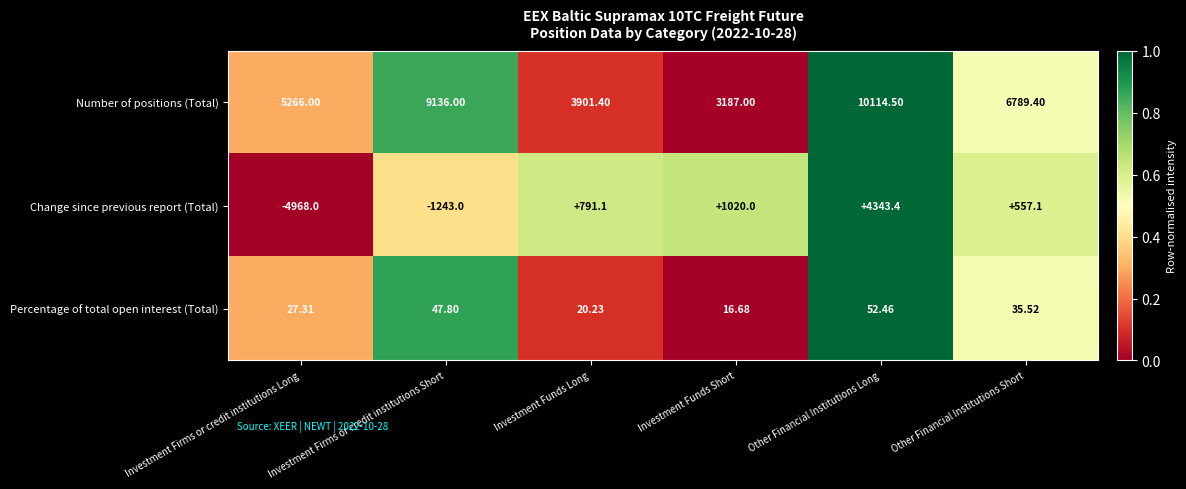

What is the difference between the highest and lowest values at Other Financial Institutions Short?

6753.9